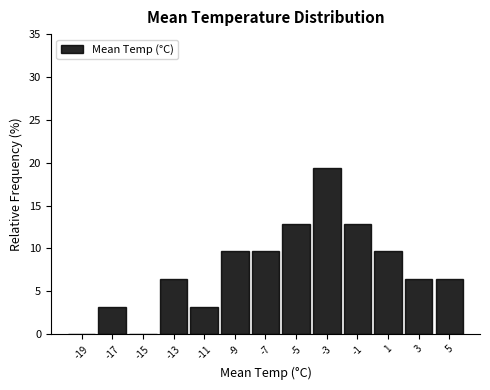

Reading left to right, transcribe this chart: for each bar, give the range it covers on the x-axis and its height. The values are not printed on the chart, so give them approximately, as read against the axis.

-20 to -18: 0
-18 to -16: 3.0
-16 to -14: 0
-14 to -12: 6.5
-12 to -10: 3.0
-10 to -8: 9.5
-8 to -6: 9.5
-6 to -4: 13.0
-4 to -2: 19.5
-2 to 0: 13.0
0 to 2: 9.5
2 to 4: 6.5
4 to 6: 6.5